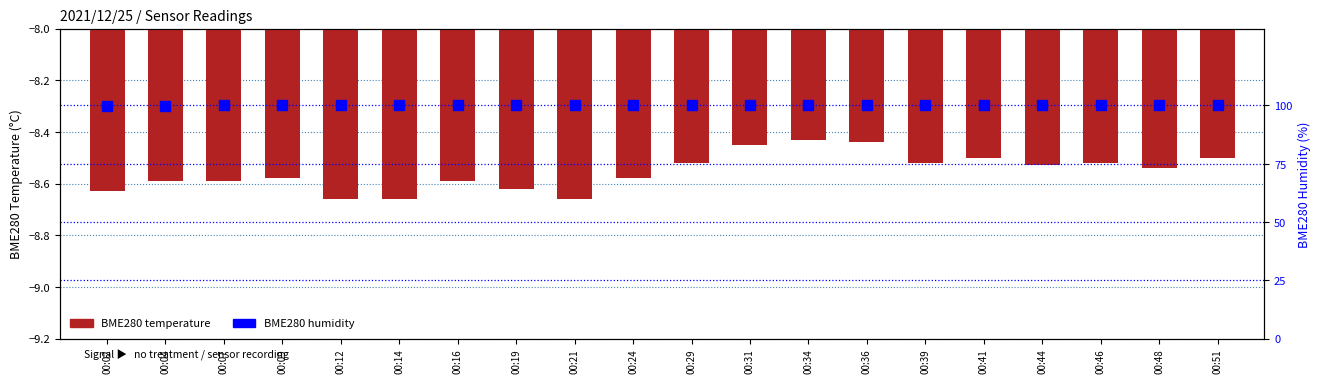

Reading left to right, what are all the values shown in this chart?

BME280 temperature: 00:02=-8.6	00:04=-8.6	00:07=-8.6	00:09=-8.6	00:12=-8.7	00:14=-8.7	00:16=-8.6	00:19=-8.6	00:21=-8.7	00:24=-8.6	00:29=-8.5	00:31=-8.4	00:34=-8.4	00:36=-8.4	00:39=-8.5	00:41=-8.5	00:44=-8.5	00:46=-8.5	00:48=-8.5	00:51=-8.5
BME280 humidity: 00:02=99.6	00:04=99.9	00:07=100.0	00:09=100.0	00:12=100.0	00:14=100.0	00:16=100.0	00:19=100.0	00:21=100.0	00:24=100.0	00:29=100.0	00:31=100.0	00:34=100.0	00:36=100.0	00:39=100.0	00:41=100.0	00:44=100.0	00:46=100.0	00:48=100.0	00:51=100.0